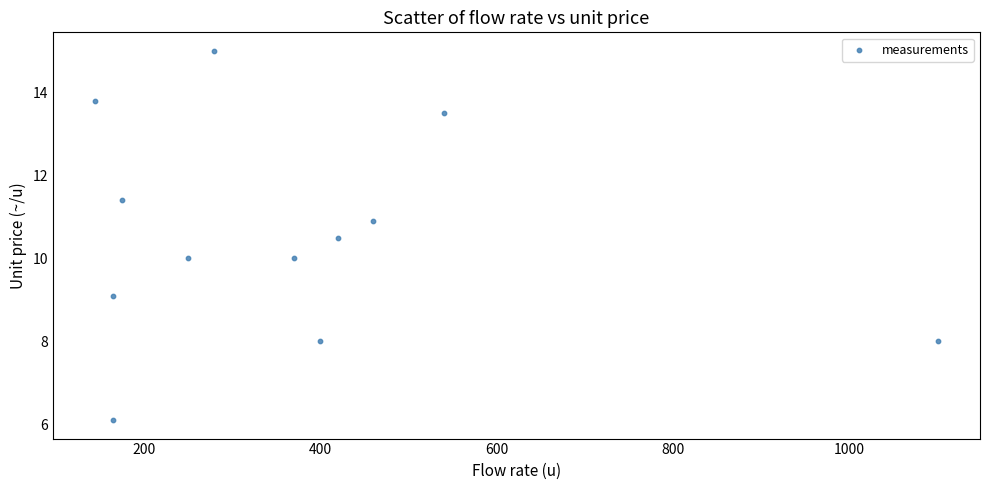

What is the average Y value?

10.5